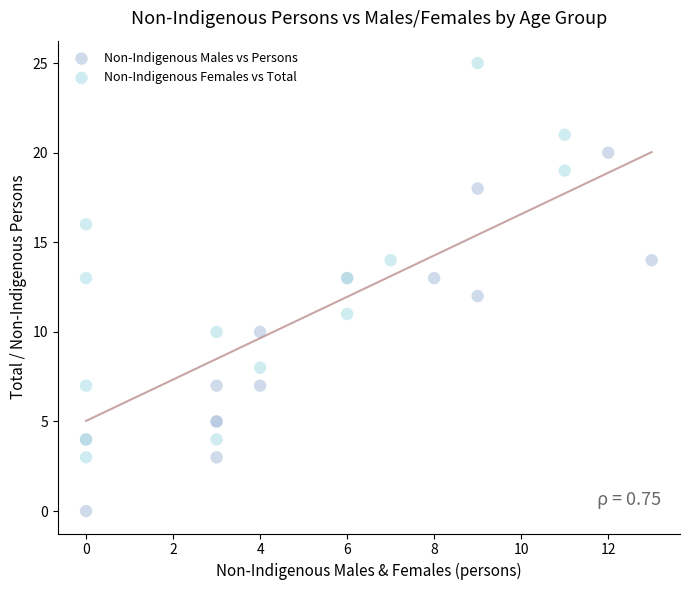

Which series contains the highest Y value?

Non-Indigenous Females vs Total